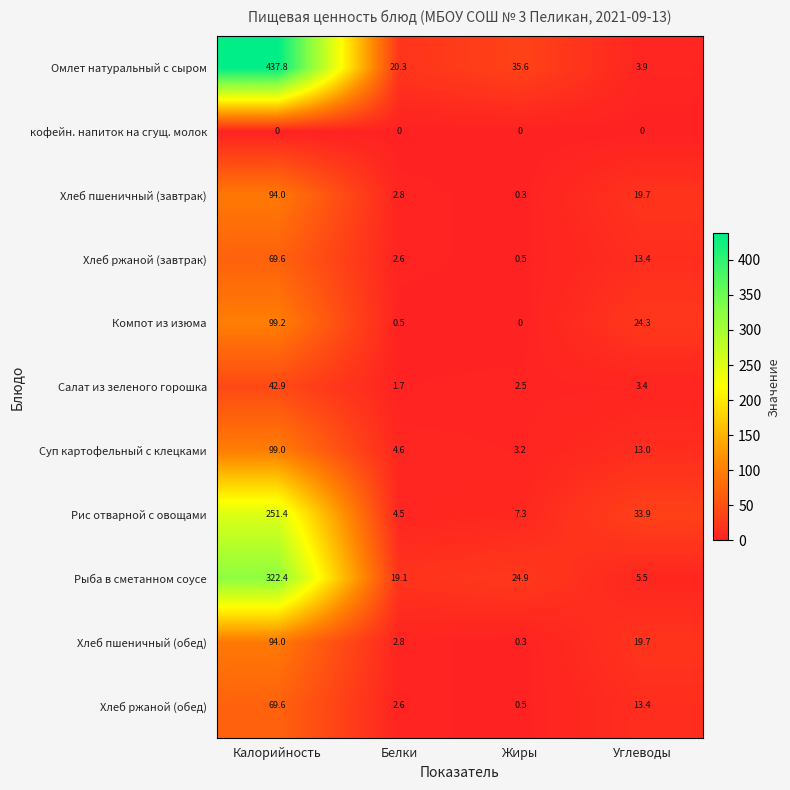

Is it true that Рыба в сметанном соусе equals 322.4 at Калорийность?

True